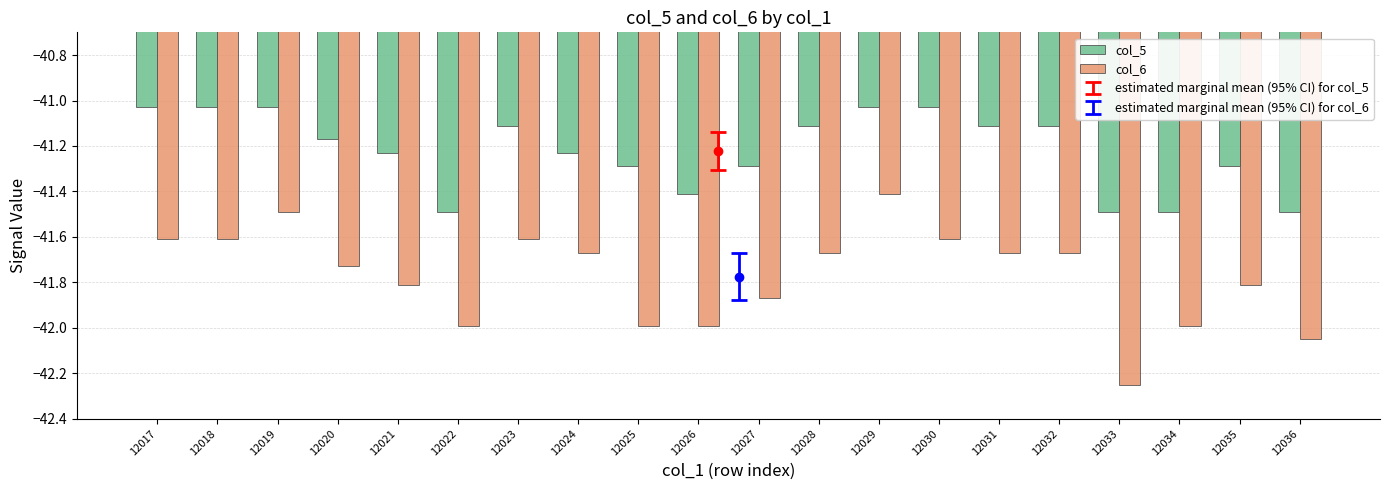

How many categories are shown in the chart?

20